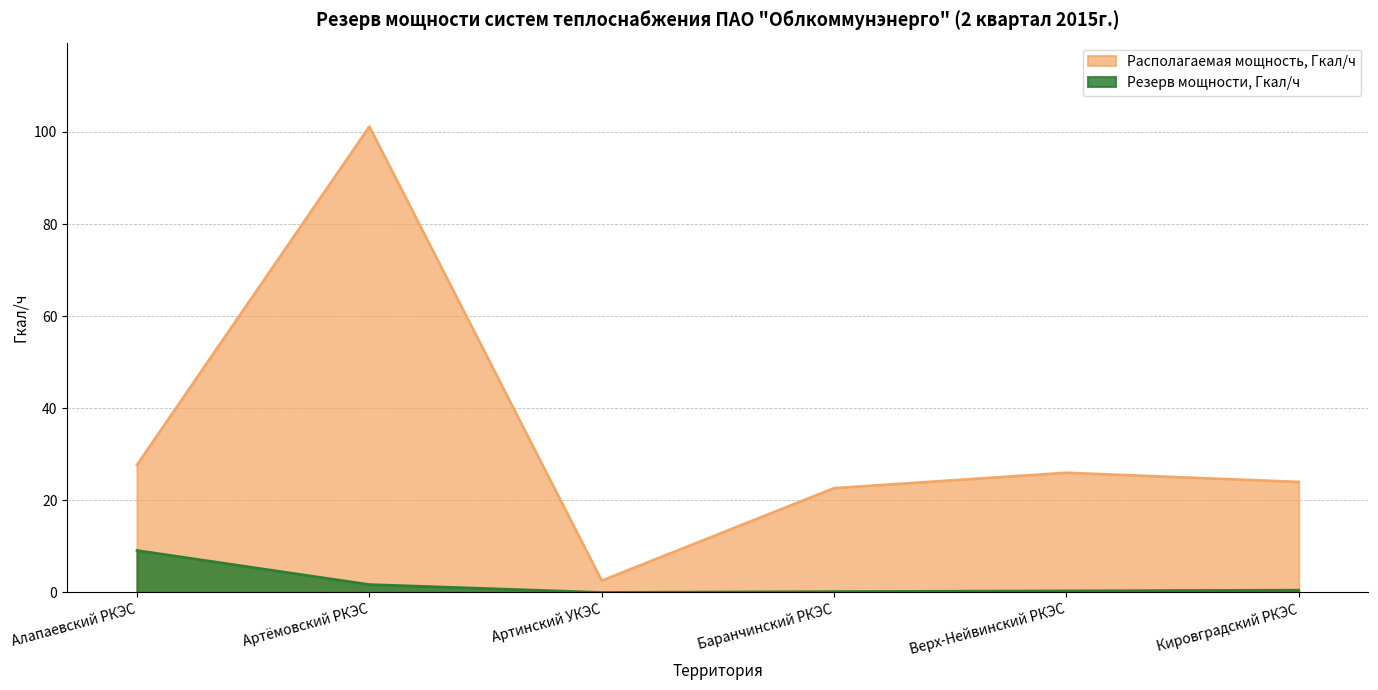

Between Баранчинский РКЭС and Кировградский РКЭС, which series saw the biggest shift?

Располагаемая мощность, Гкал/ч